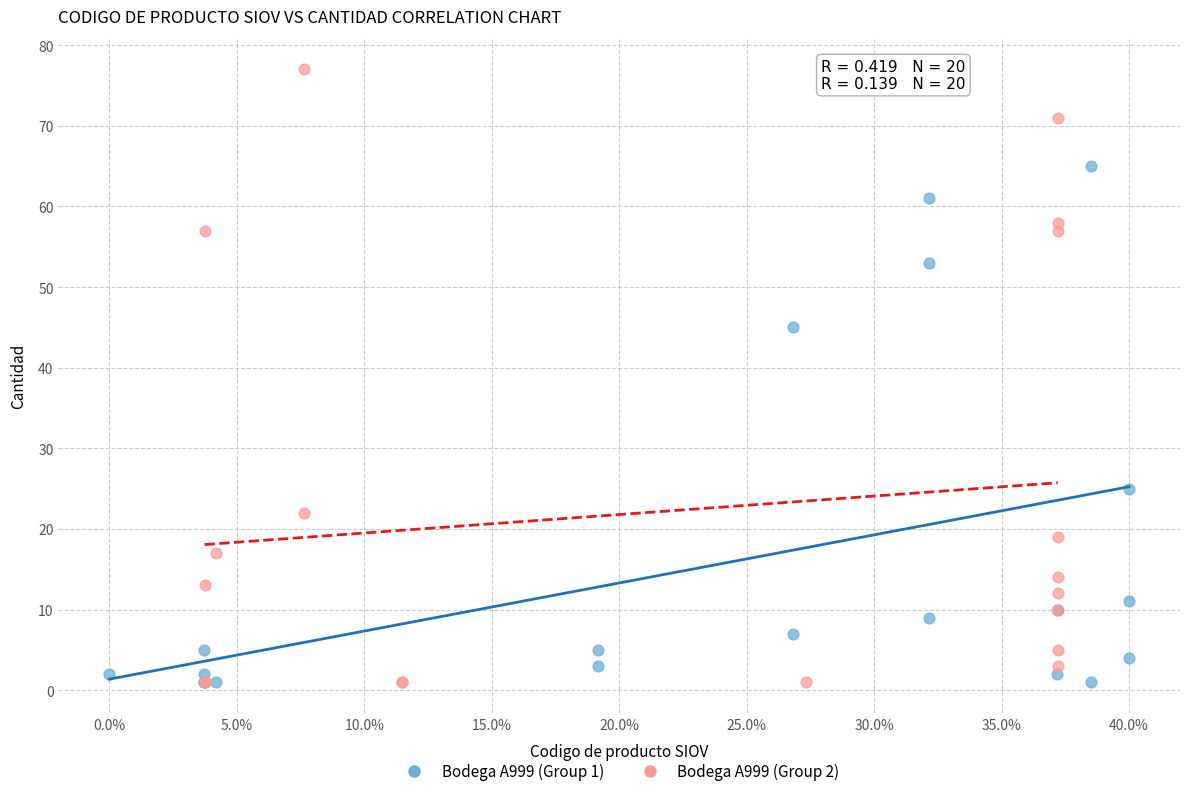

Which series reaches the maximum Y coordinate?

Bodega A999 (Group 2)